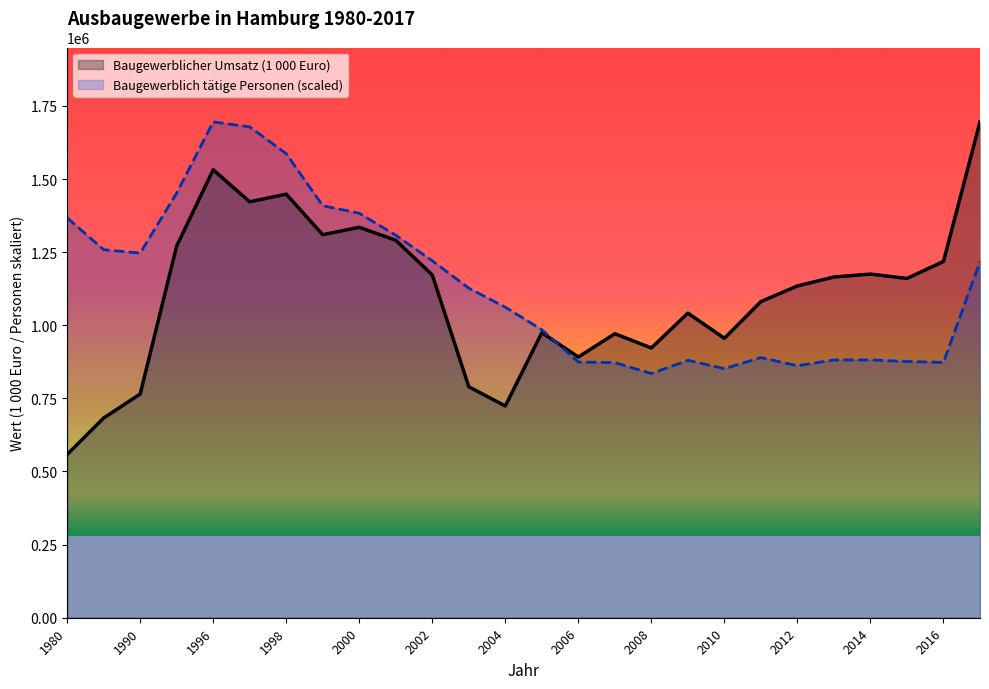

Rank the series by their average value, from lowest to highest.

Baugewerblicher Umsatz (1 000 Euro), Baugewerblich tätige Personen (scaled)